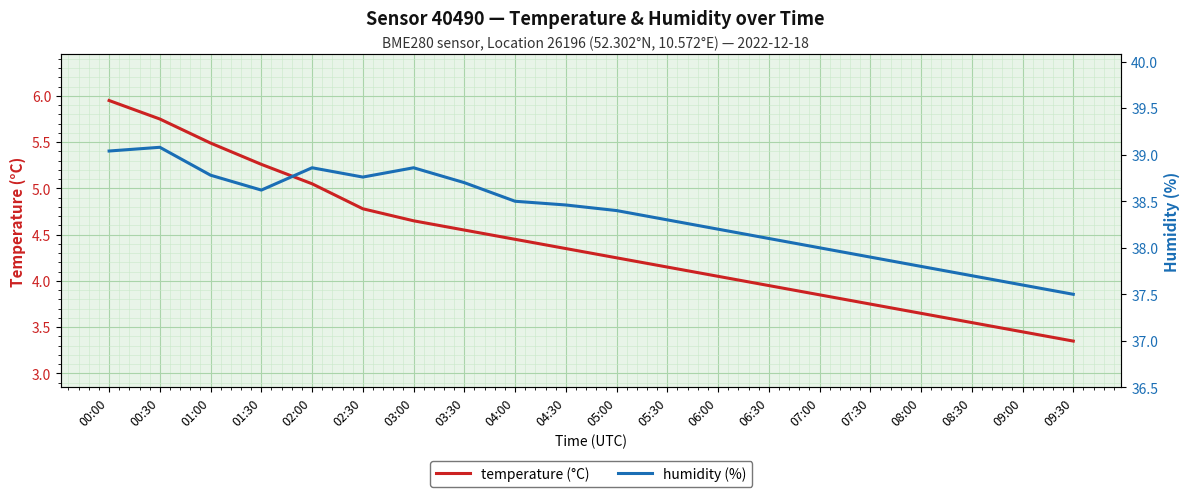

What is the difference between the second highest and second lowest values in the humidity (%) series?

1.4